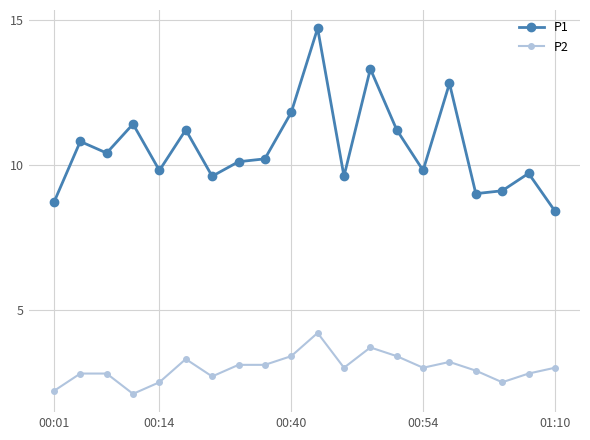

True or false: P2 and P1 cross at least once.

False